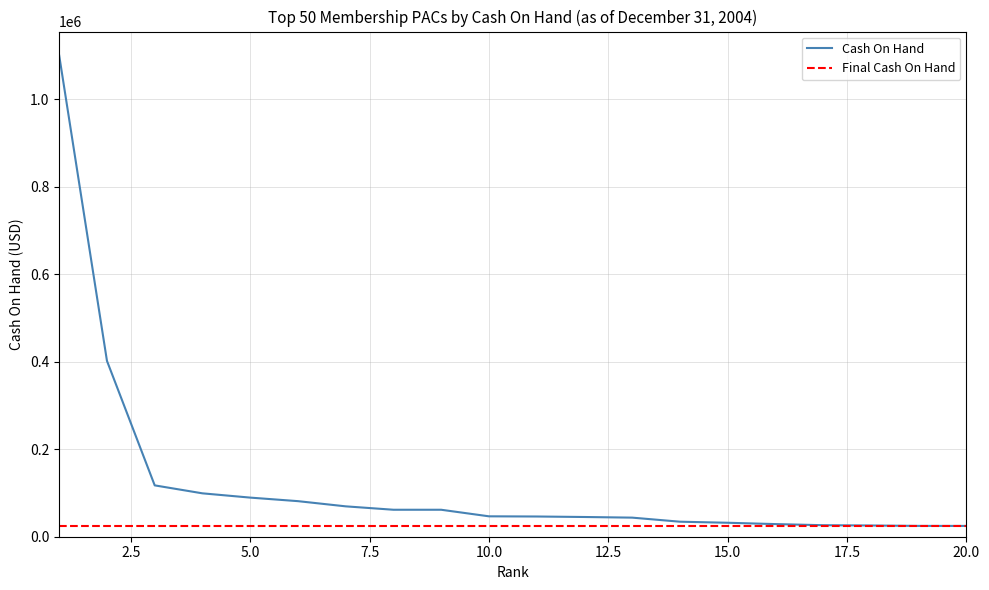

Which label corresponds to the largest value in the chart?

1